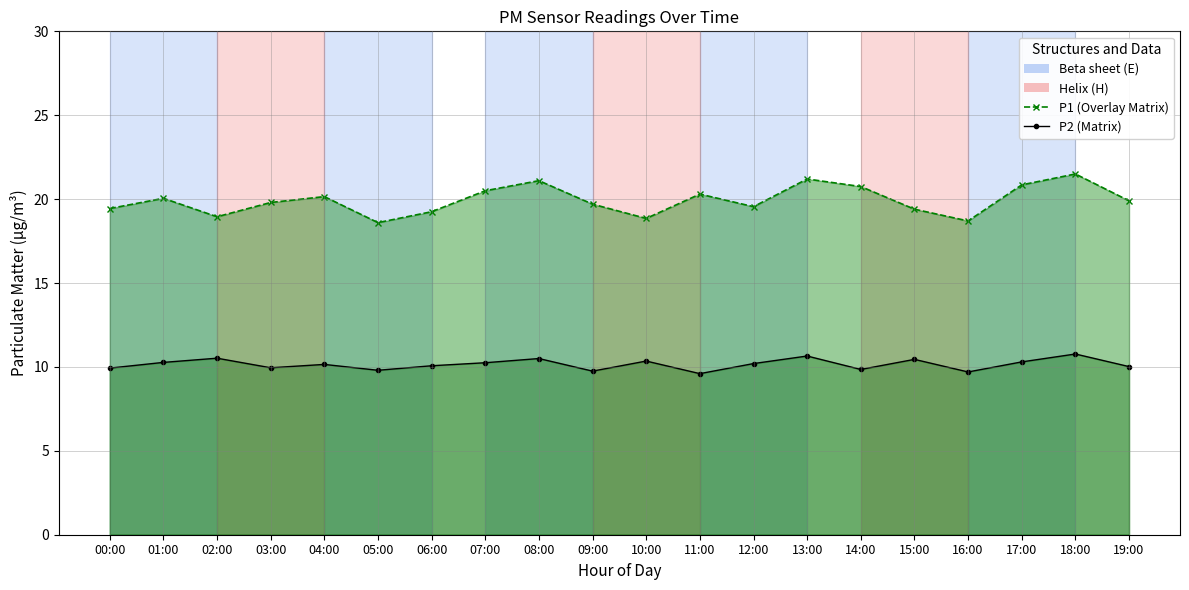

What is the minimum value for P1 (Overlay Matrix)?

18.6